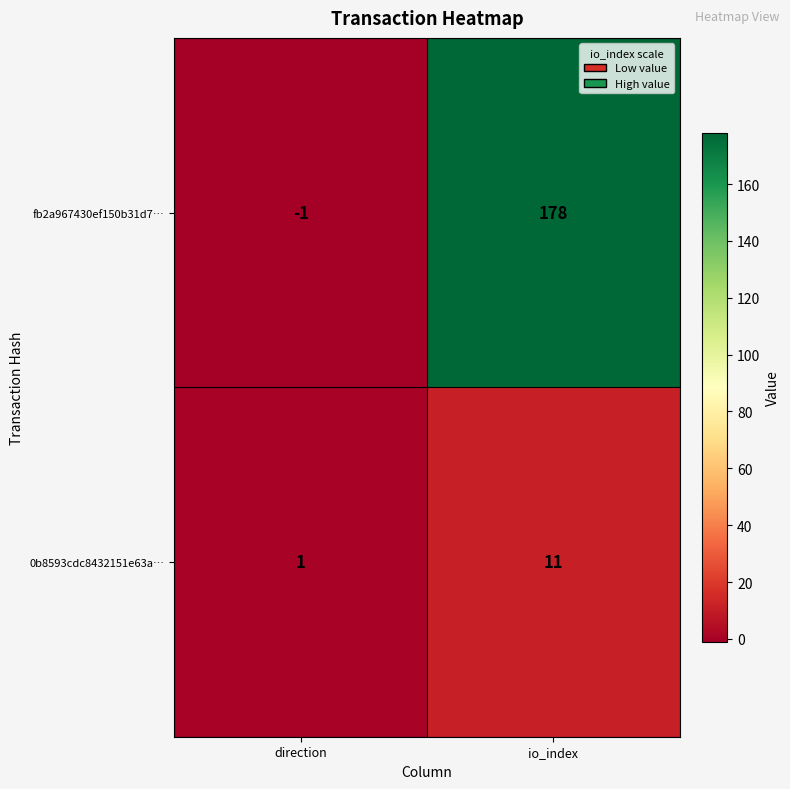

Which series changed the most between direction and io_index?

fb2a967430ef150b31d7…